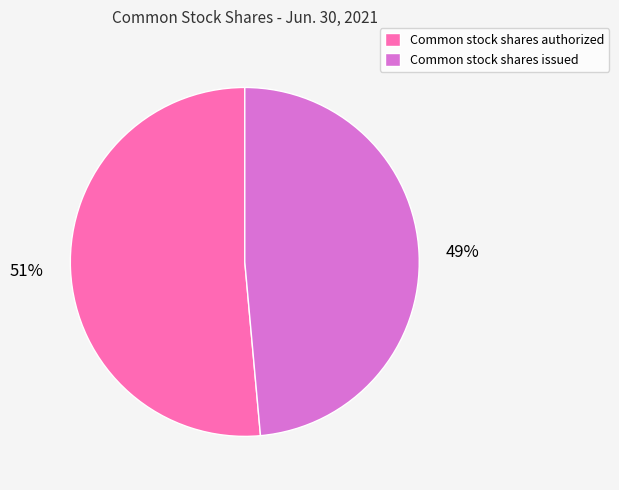

Combined, do Common stock shares authorized and Common stock shares issued account for over 50%?

Yes